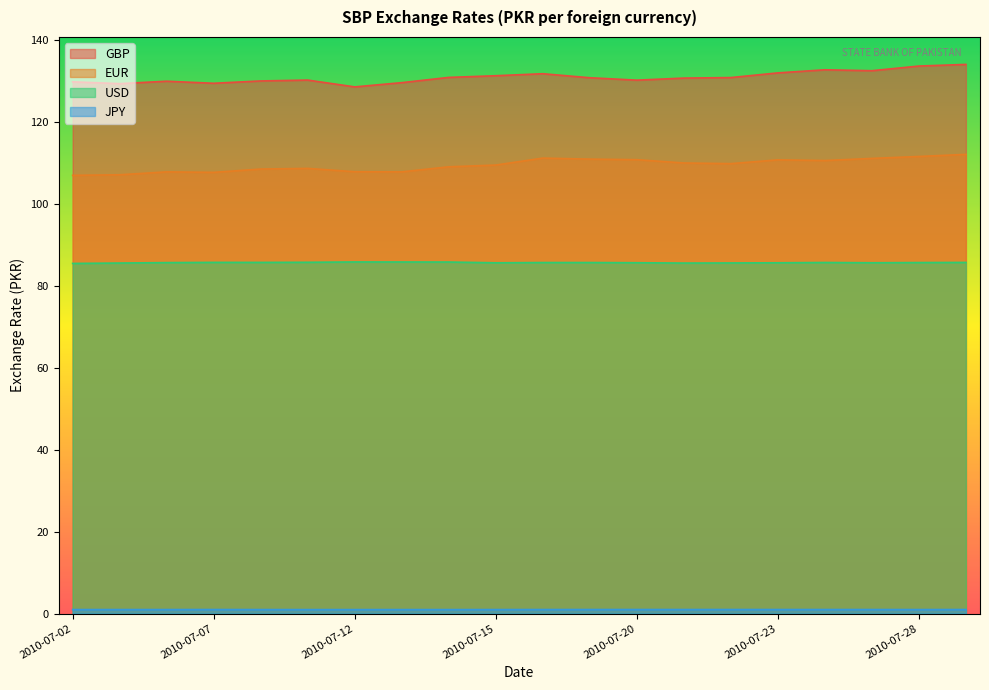

Which series changed the most between 2010-07-28 and 2010-07-29?

EUR